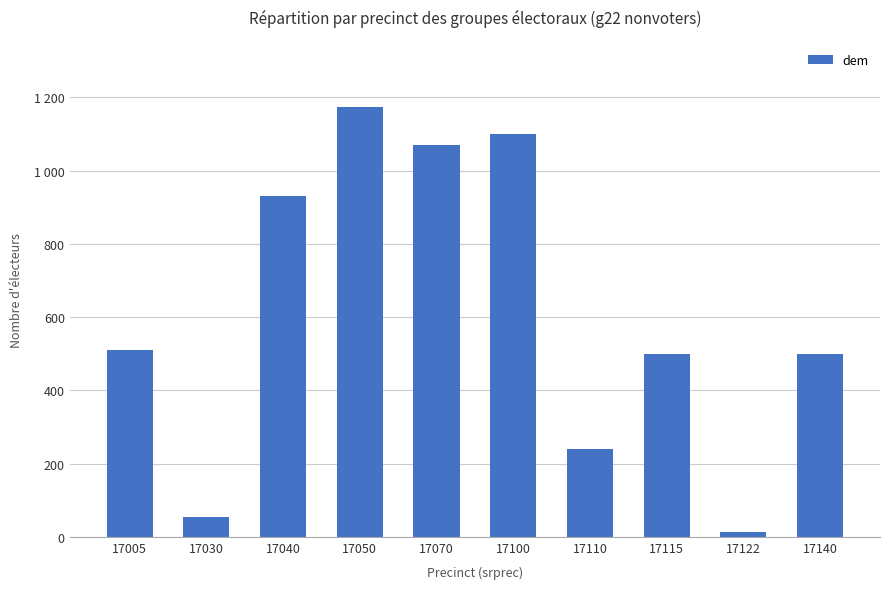

Rank the categories by value from lowest to highest.

17122, 17030, 17110, 17115, 17140, 17005, 17040, 17070, 17100, 17050